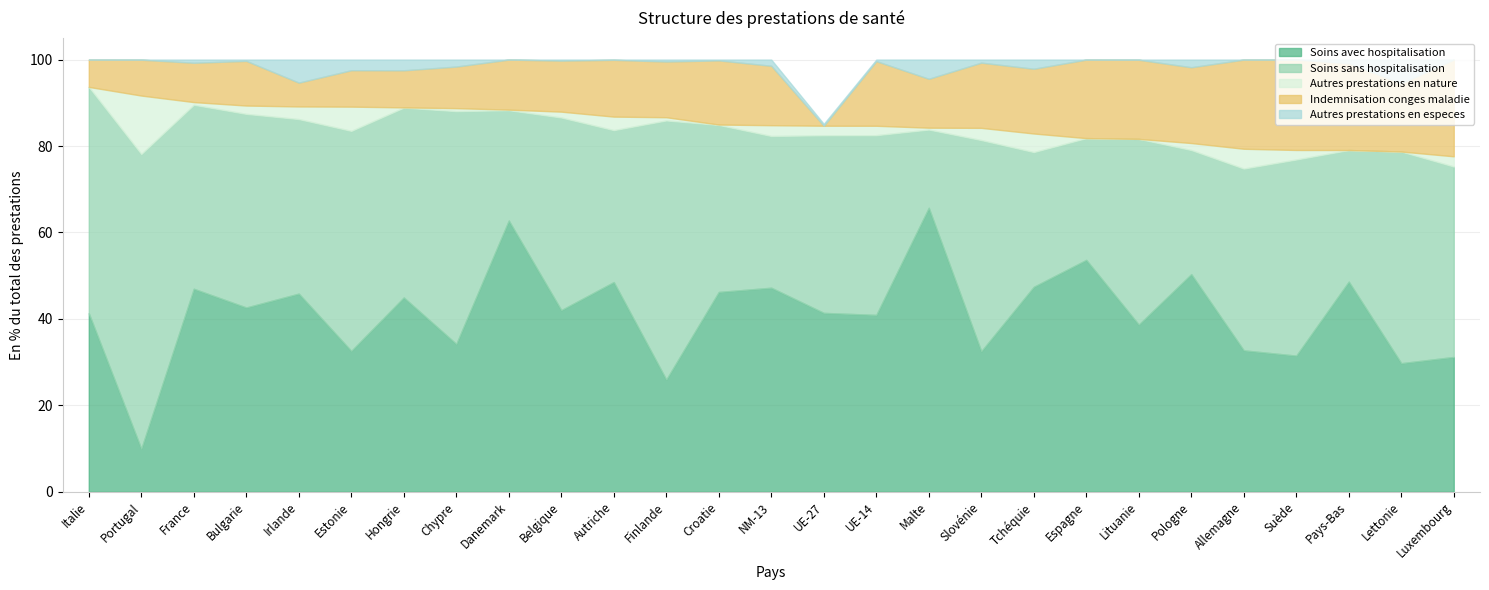

At how many categories does at least one series exceed 7?

27